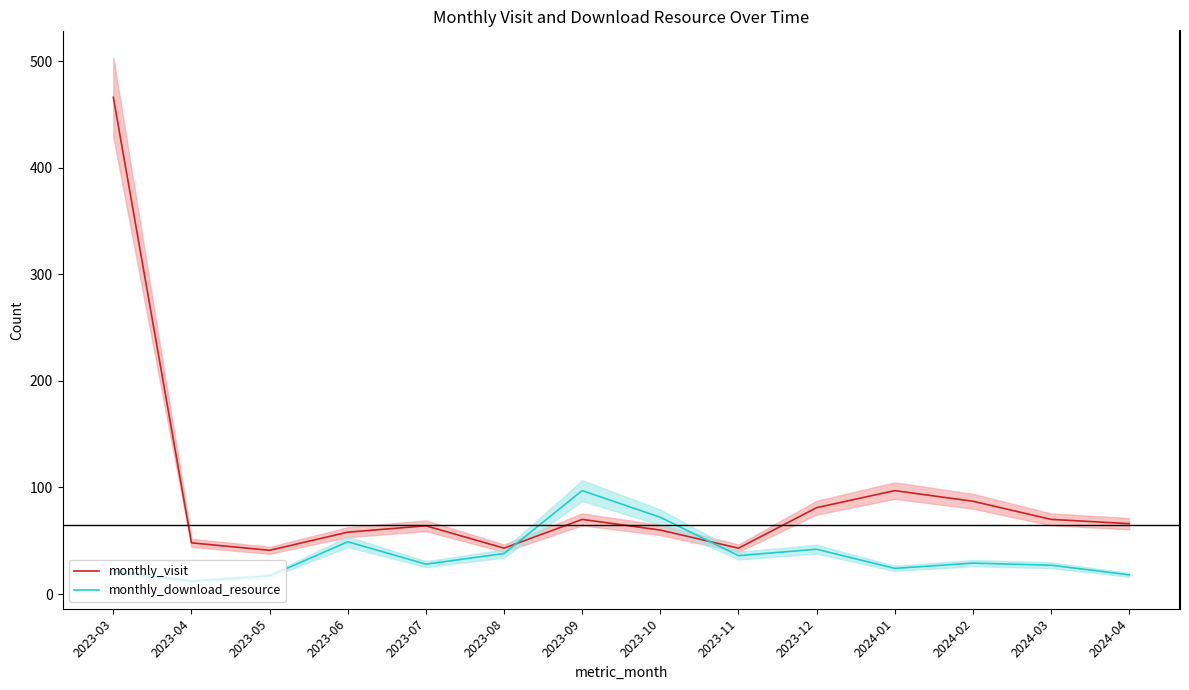

The value of monthly_download_resource at 2023-07 is 41. True or false?

False